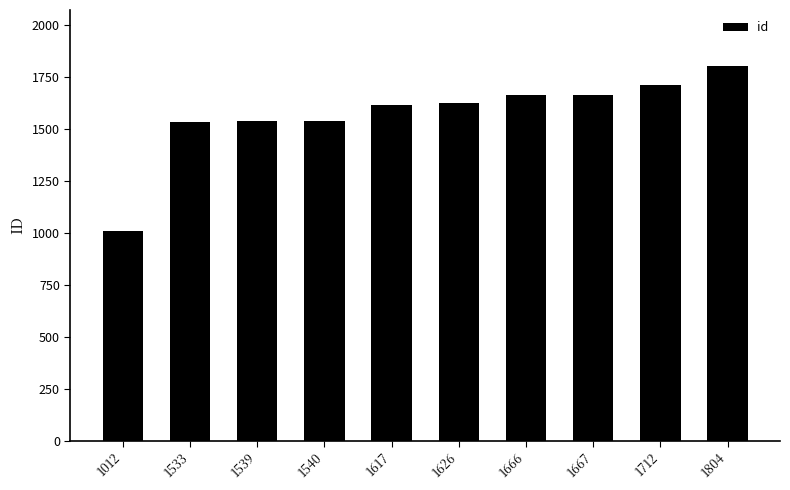

What is the difference between the second highest and minimum values?

700